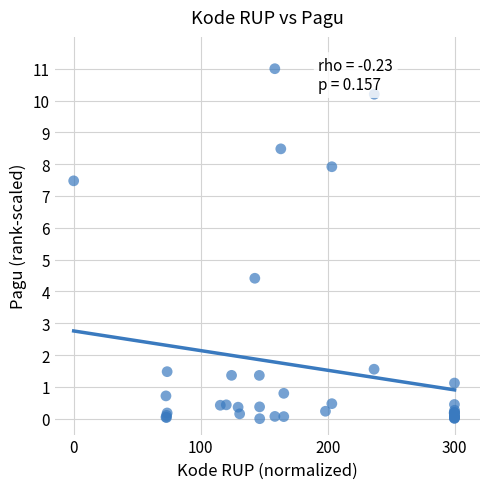

What Y value in the scatter plot is closest to 5?

4.4